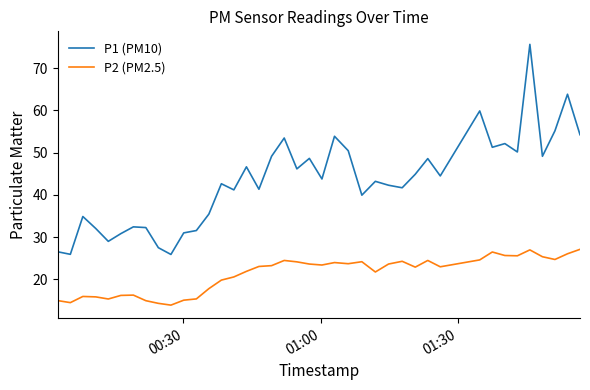

Rank the series by their maximum value, from highest to lowest.

P1 (PM10), P2 (PM2.5)